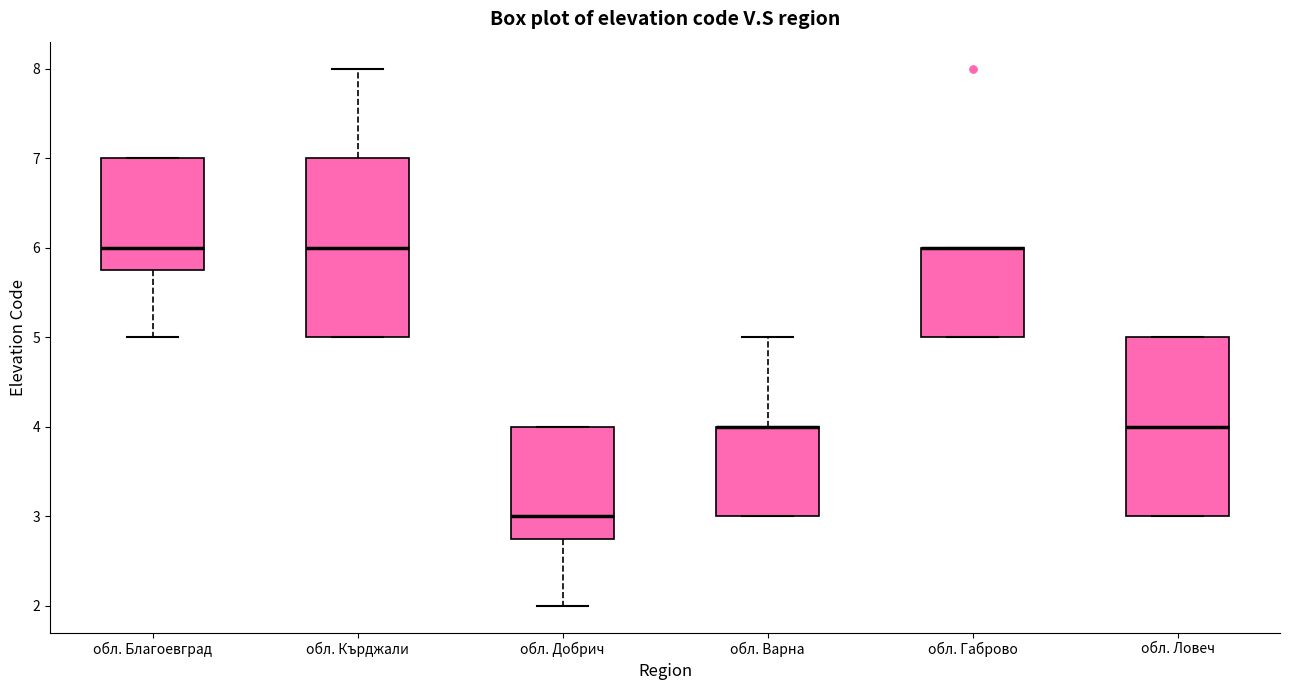

Where is the upper edge of the box for обл. Варна on the y-axis? The values are not printed on the chart, so give them approximately, as read against the axis.

4.0